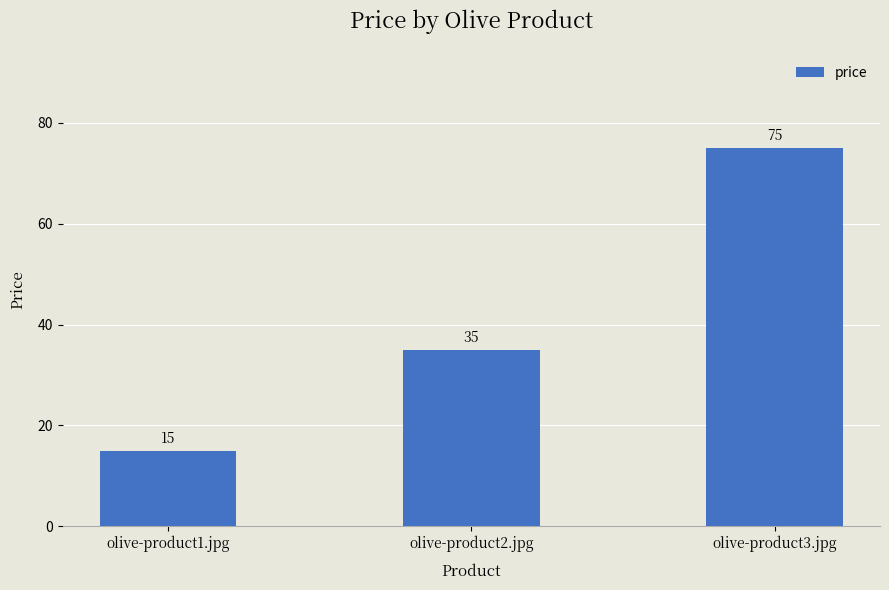

What is the approximate value at olive-product1.jpg, to the nearest 5?

15